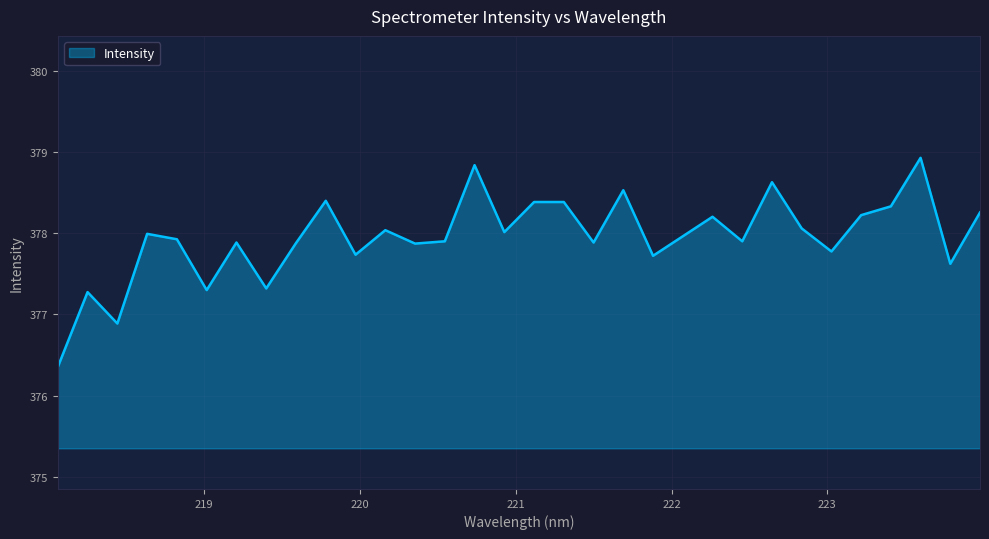

What is the difference between the maximum and minimum values?

2.6